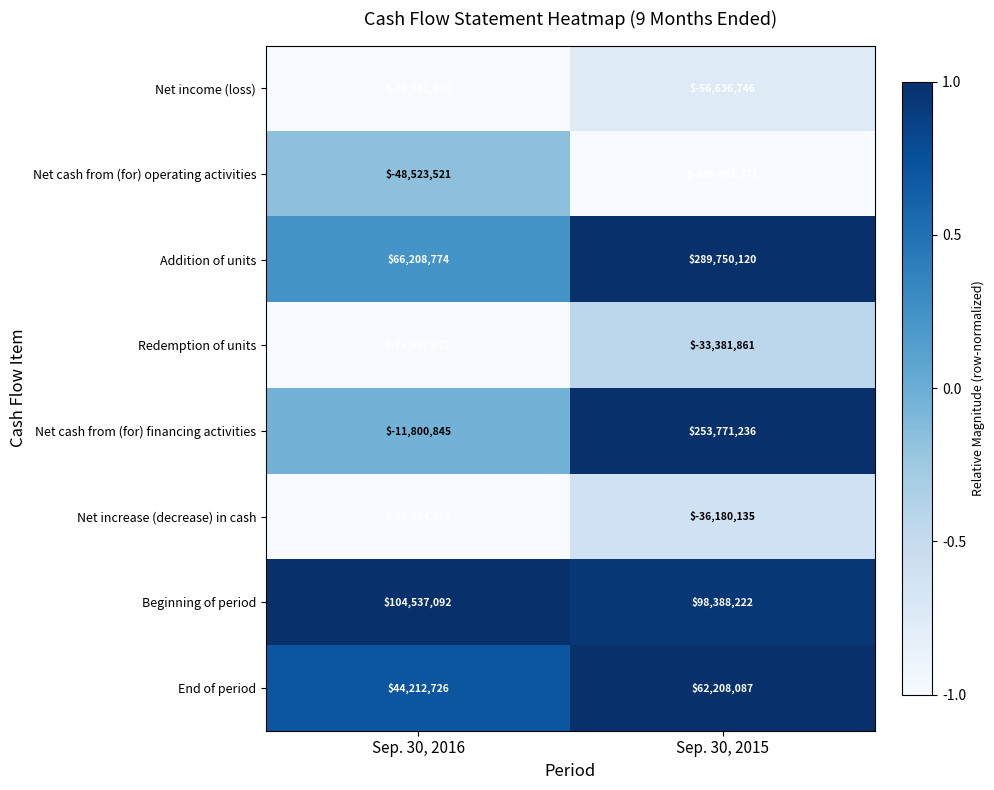

Reading left to right, transcribe all the data shown in this chart.

Net income (loss): -75381934	-56636746
Net cash from (for) operating activities: -48523521	-289951371
Addition of units: 66208774	289750120
Redemption of units: -75057072	-33381861
Net cash from (for) financing activities: -11800845	253771236
Net increase (decrease) in cash: -60324366	-36180135
Beginning of period: 104537092	98388222
End of period: 44212726	62208087